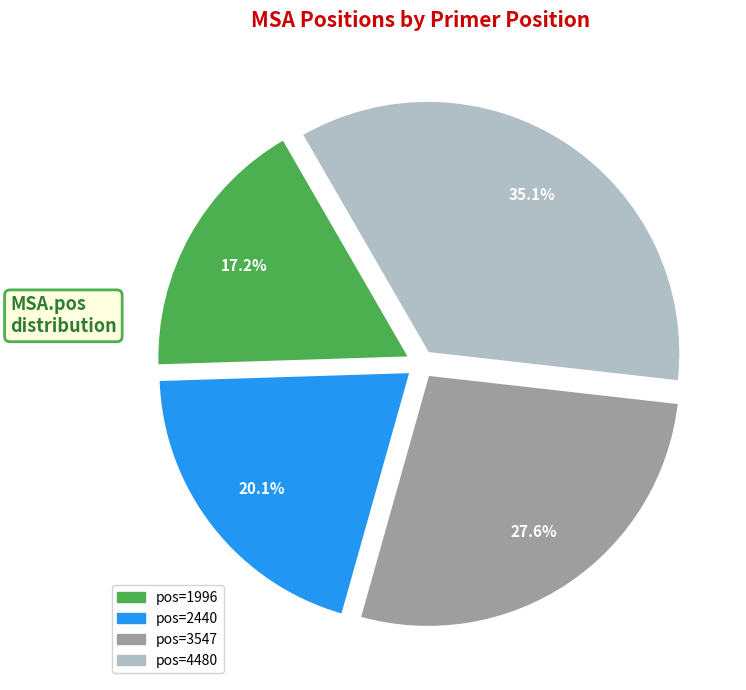

Which category has the biggest portion of the pie?

pos=4480